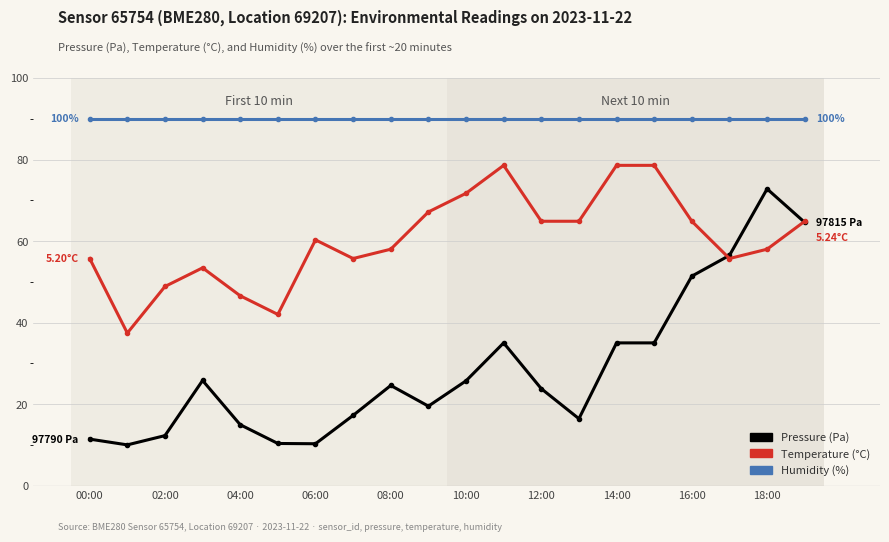

True or false: Humidity (%) and Pressure (Pa) cross at least once.

False